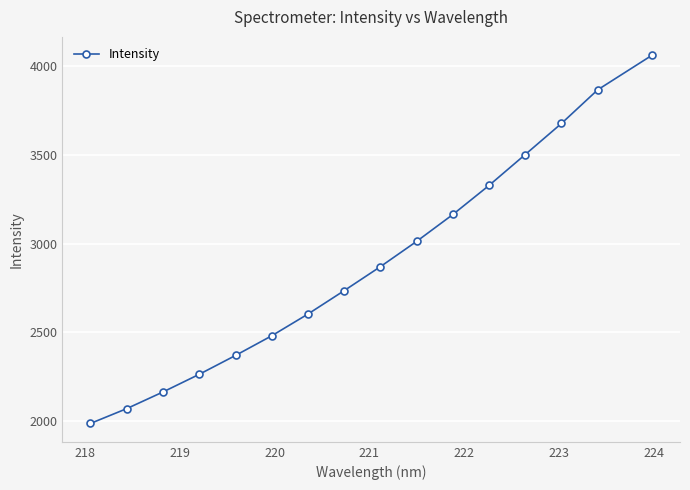

What is the difference between the maximum and second lowest values?

1992.9